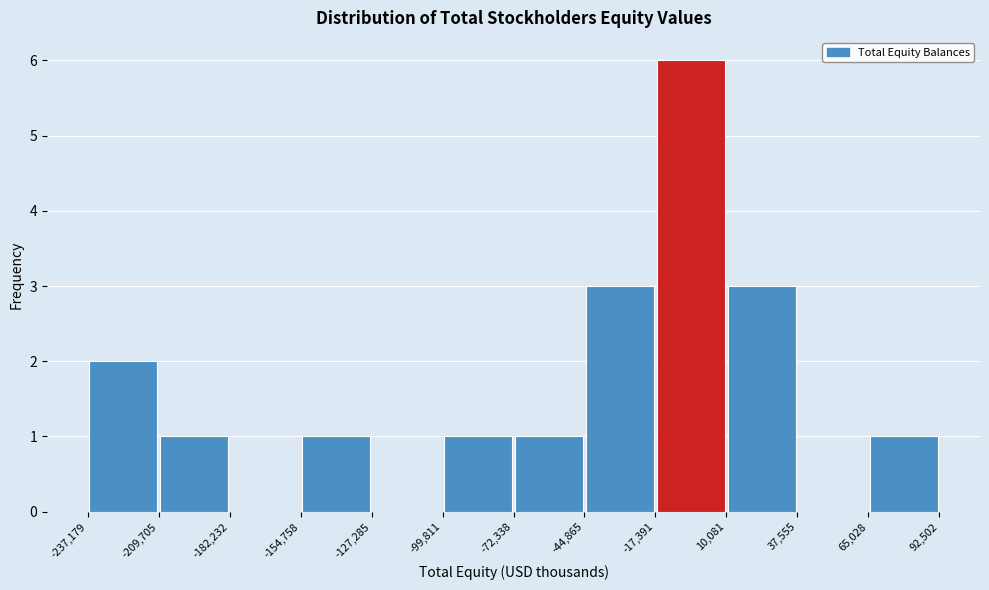

Over which range of the x-axis is the bar tallest?

-17,391 to 10,081